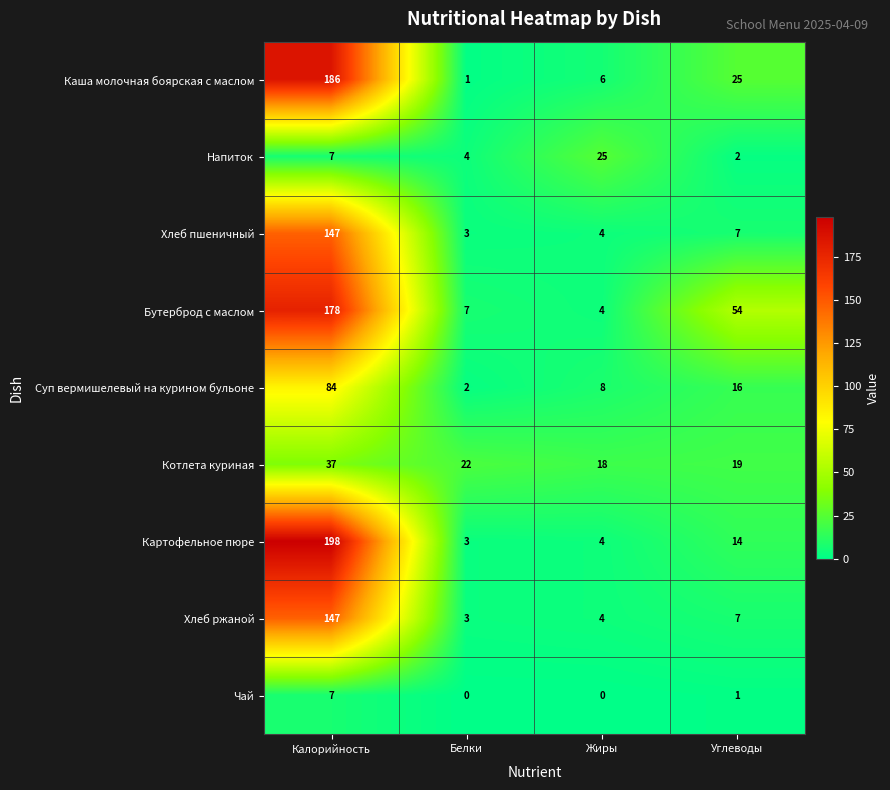

What is the difference between the second highest and minimum values in the Хлеб ржаной series?

4